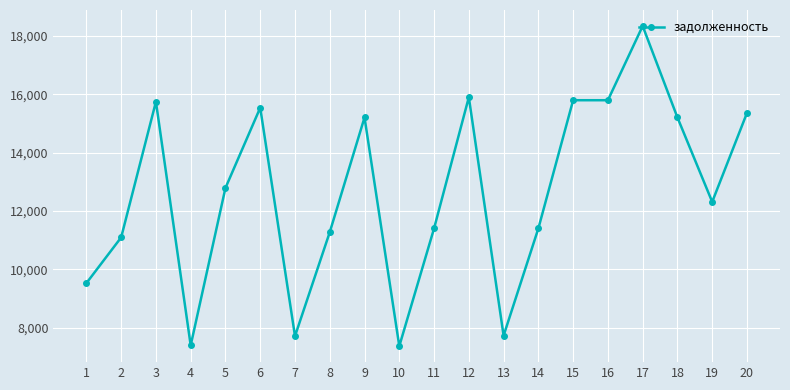

Approximately how many times larger is the value at 9 compared to 6?

1.0